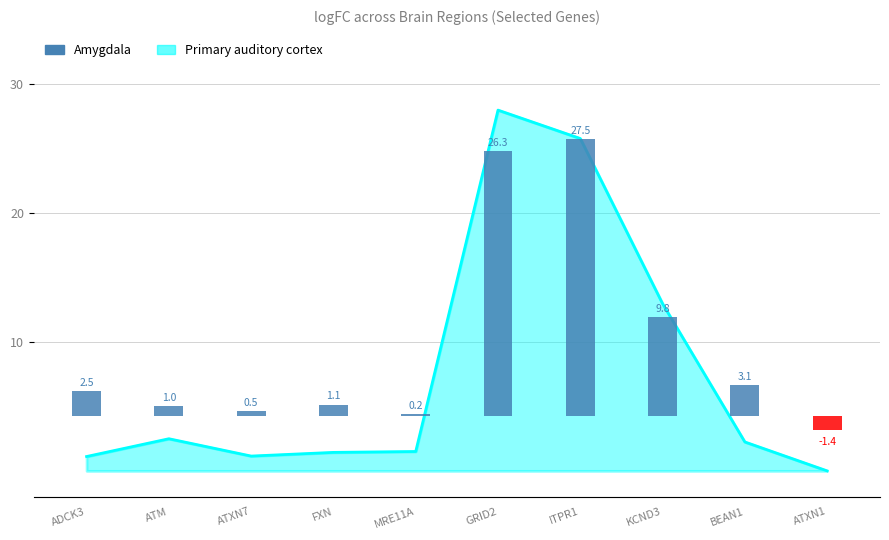

Where does the data first go above 2?

ADCK3